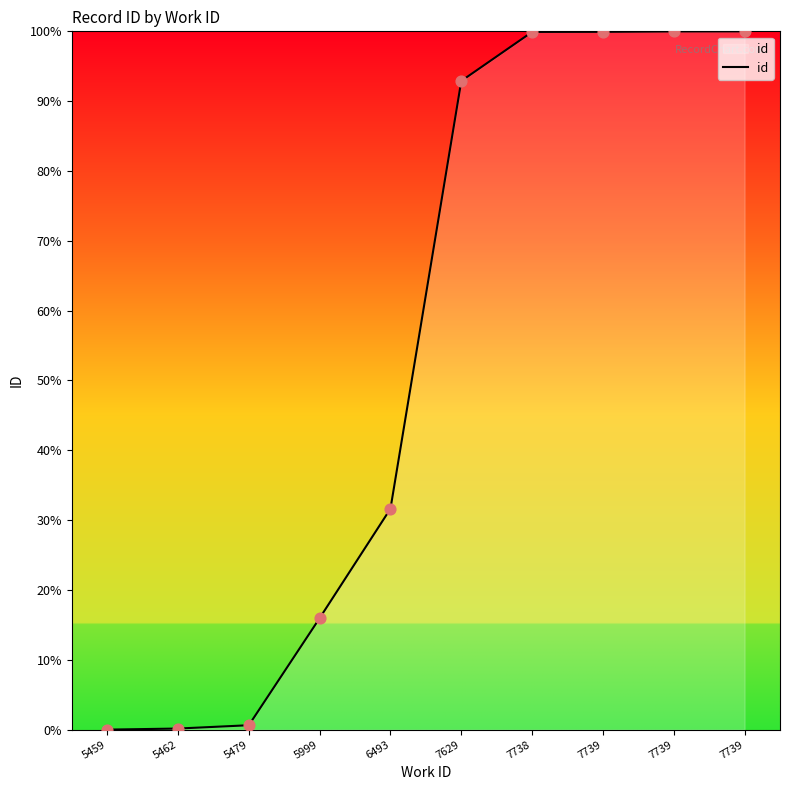

Is this an area chart (filled region under the line)?

Yes